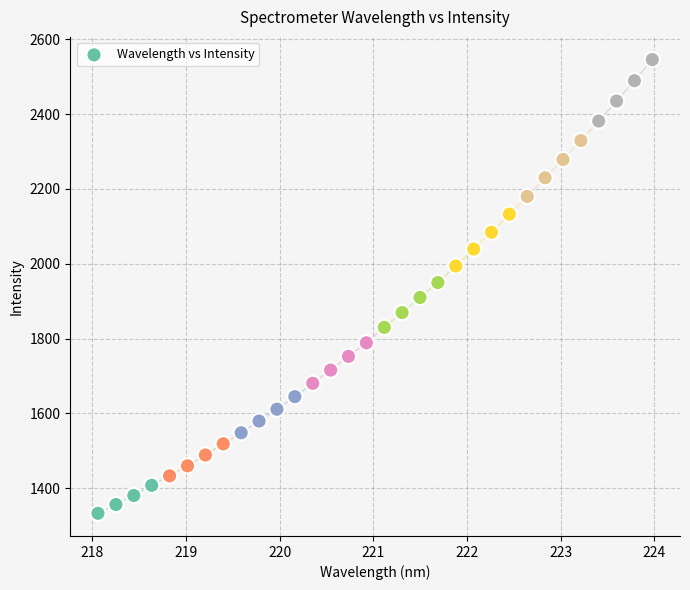

What is the range of X values (max minus min)?

5.9